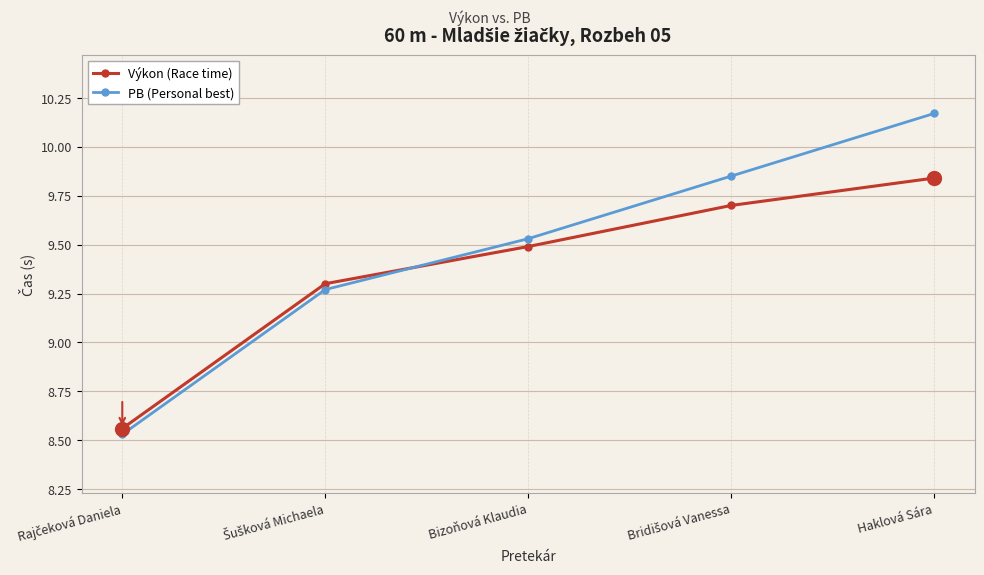

Which label corresponds to the largest value in the chart?

Haklová Sára